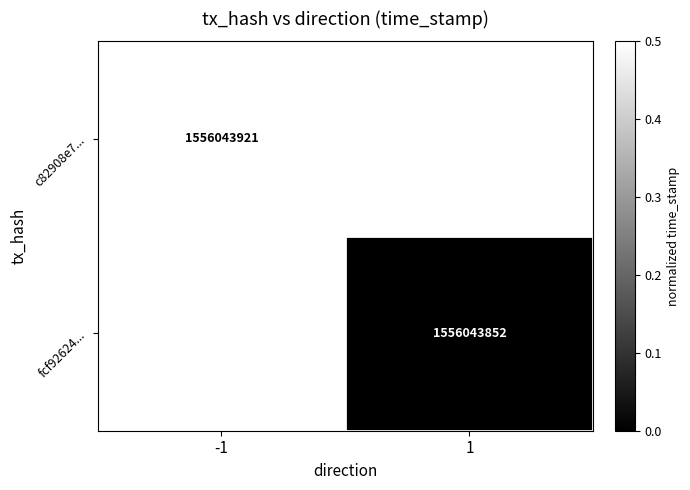

The fcf92624... series shows 1556043852.0 at 1. True or false?

True